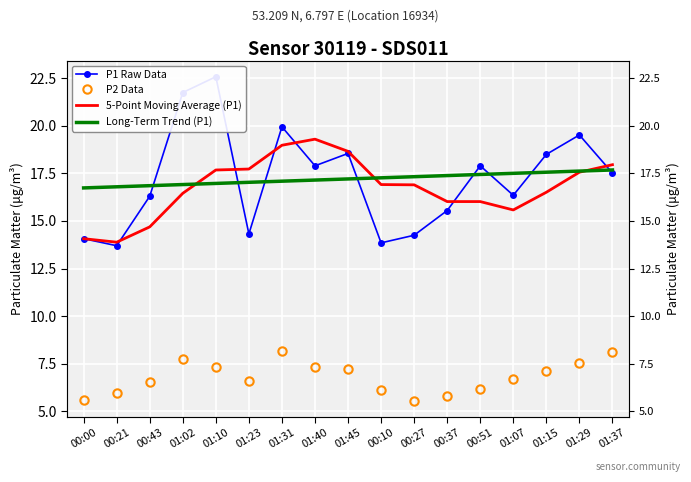

How many values in the Long-Term Trend (P1) series exceed 17?

12